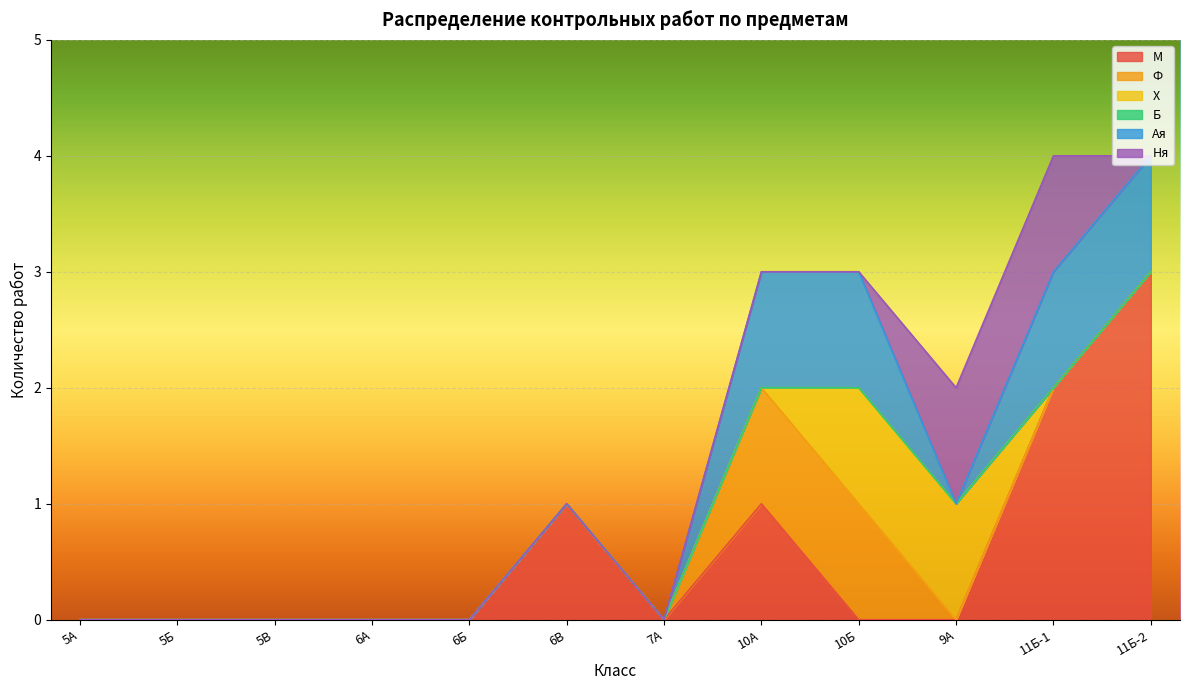

What is the maximum value for М?

3